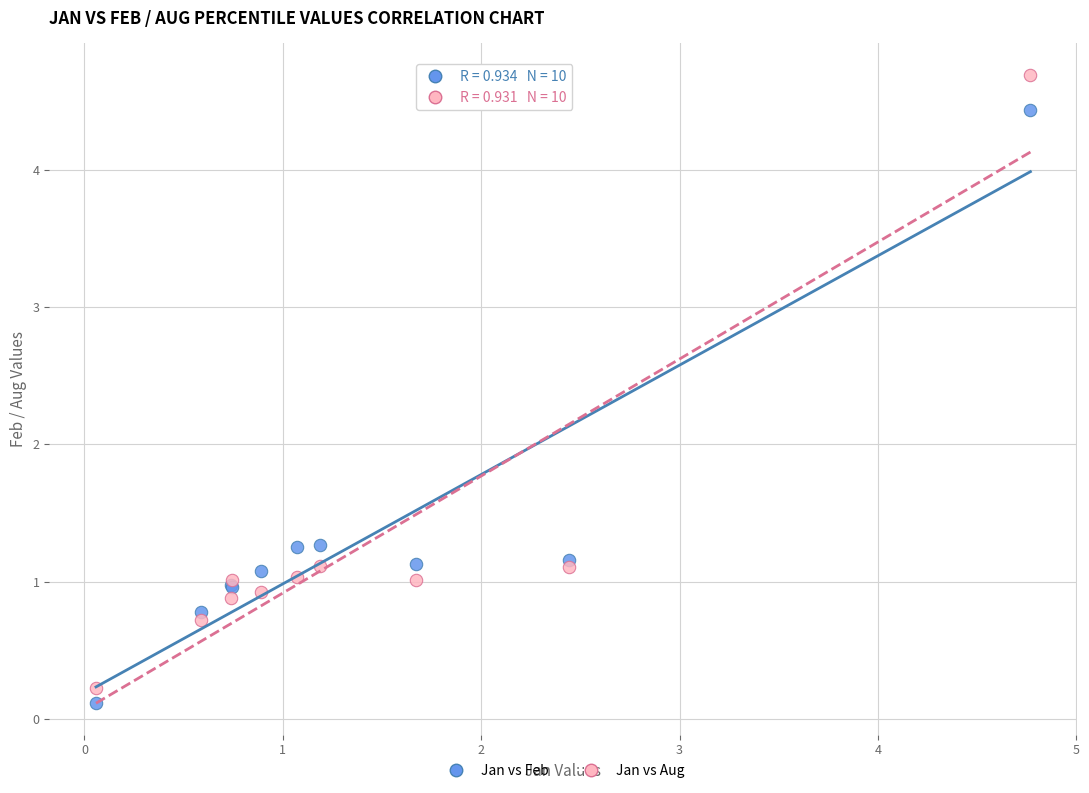

Which series reaches the maximum Y coordinate?

Jan vs Aug